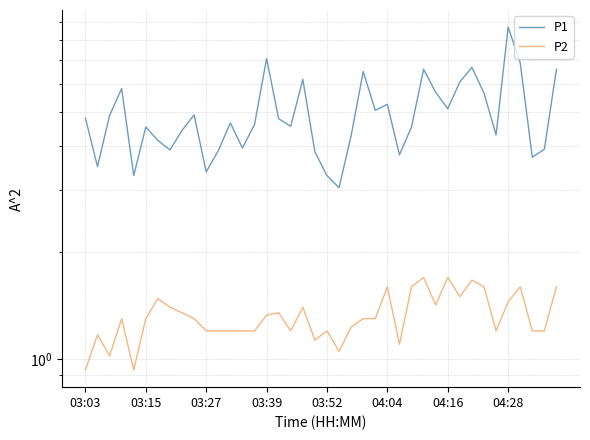

Does the chart have visible grid lines?

Yes